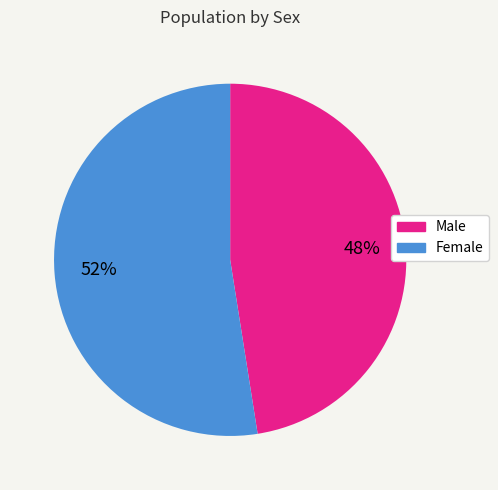

Which has a higher value, Male or Female?

Female